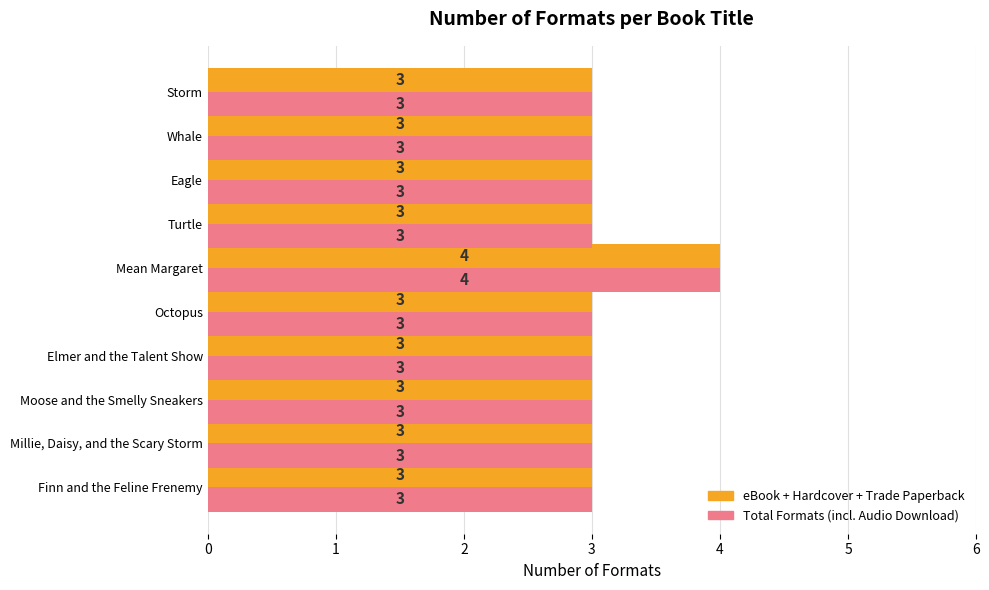

At which category is the sum across all series the highest?

Mean Margaret